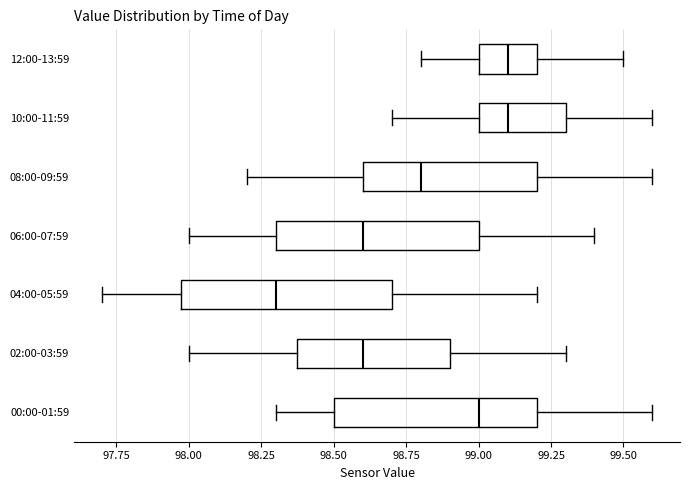

Where is the right edge of the box for 04:00-05:59 on the x-axis? The values are not printed on the chart, so give them approximately, as read against the axis.

98.7